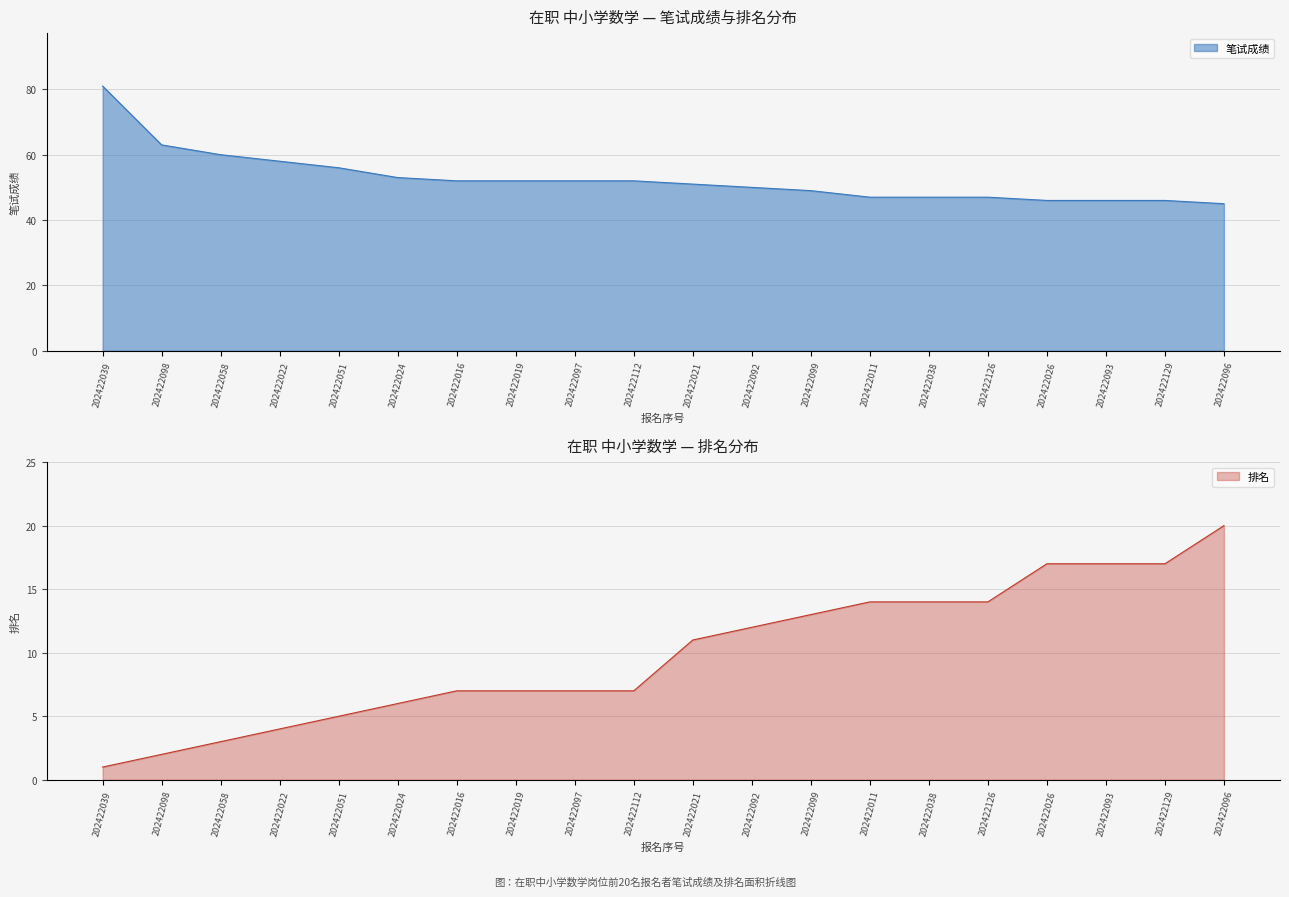

What position from the right is 202422019?

13